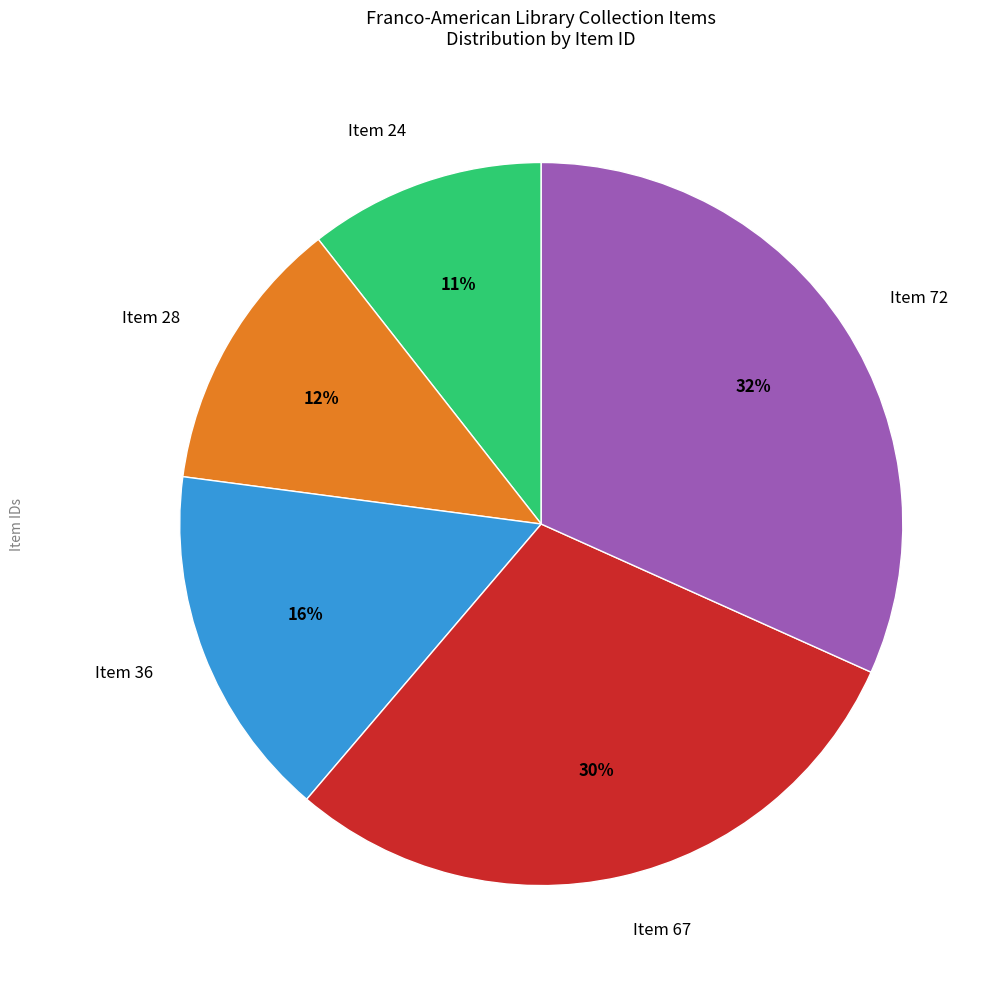

Does any single category account for the majority?

No